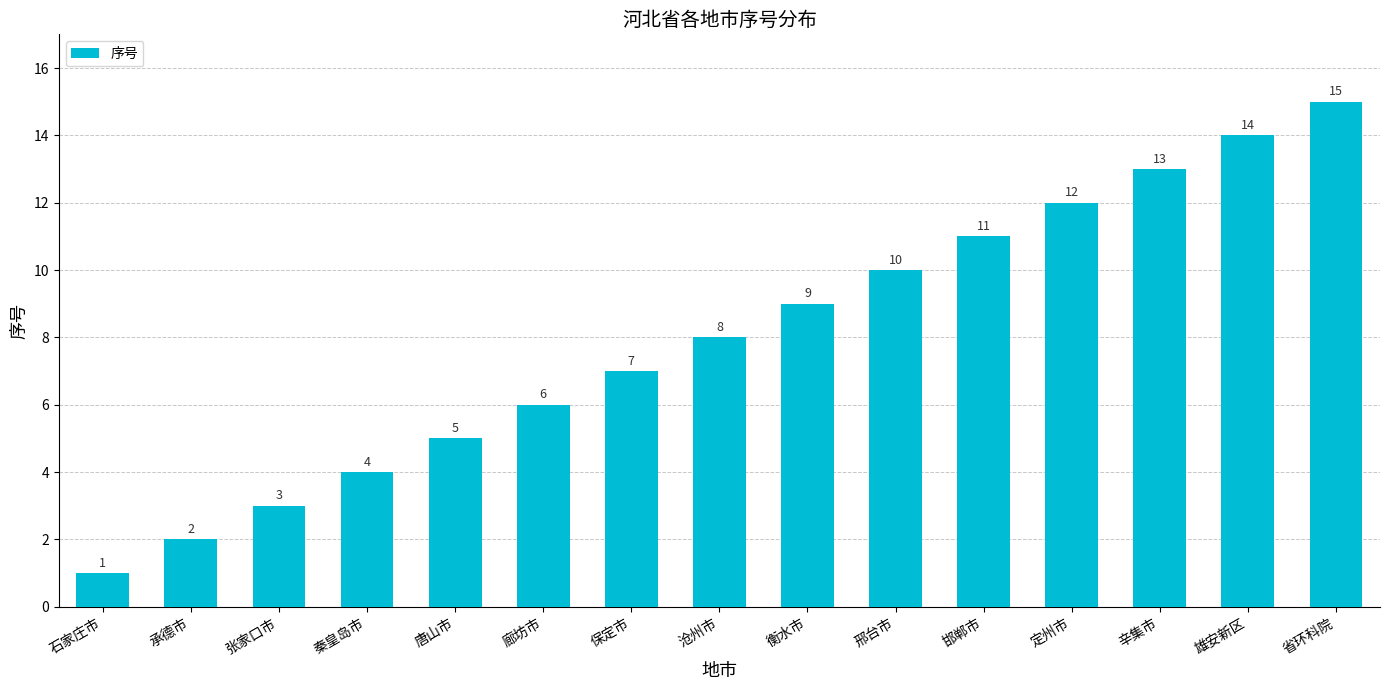

At which category does the chart reach its peak across all series?

省环科院